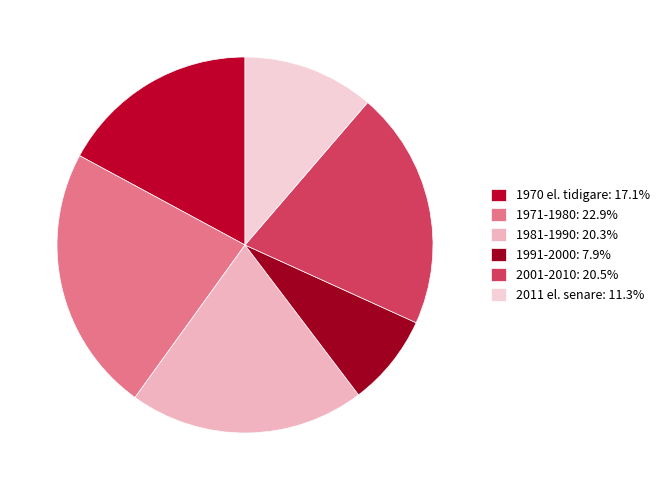

Which slice is the largest?

1971-1980